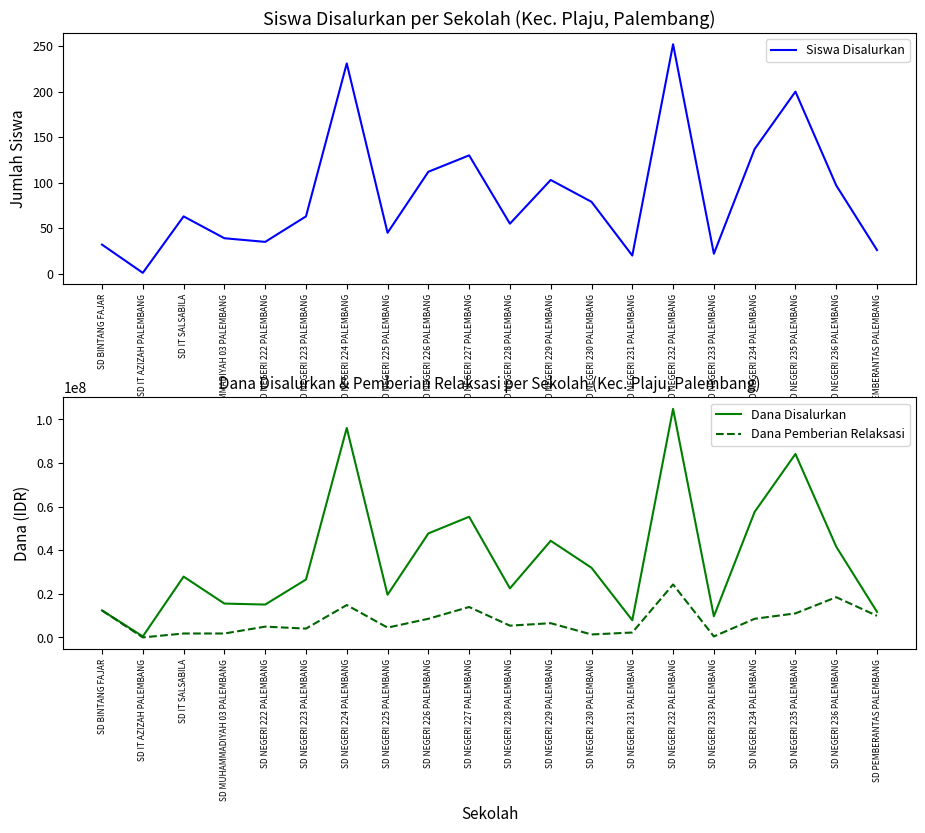

Count the number of categories in the chart.

20